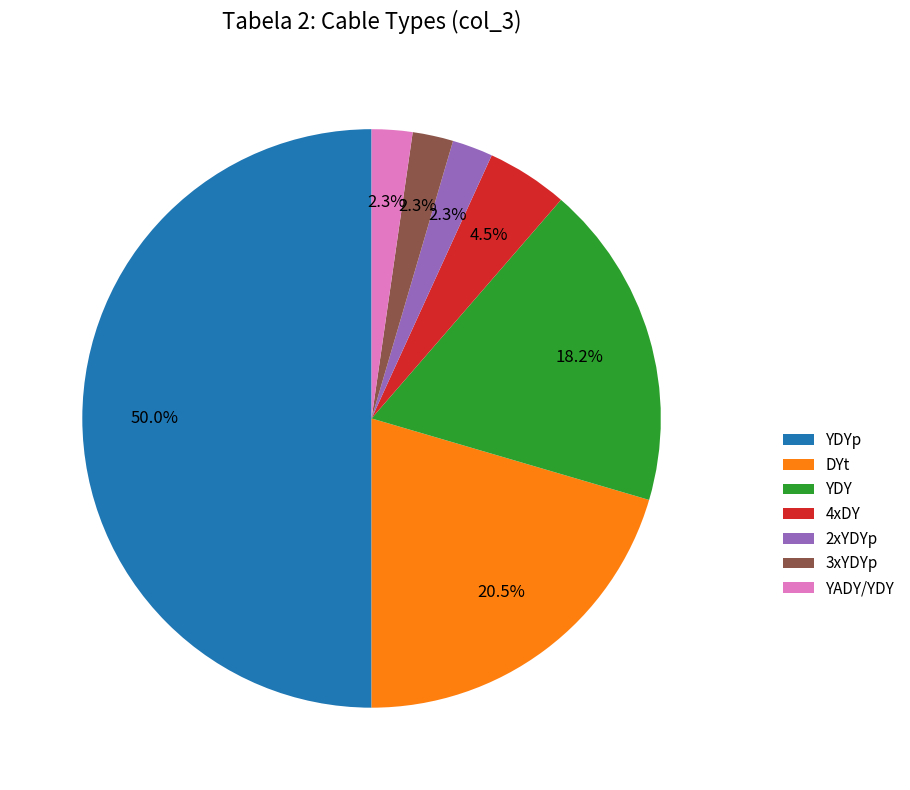

What percentage is the 2xYDYp slice, to the nearest percent?

2%